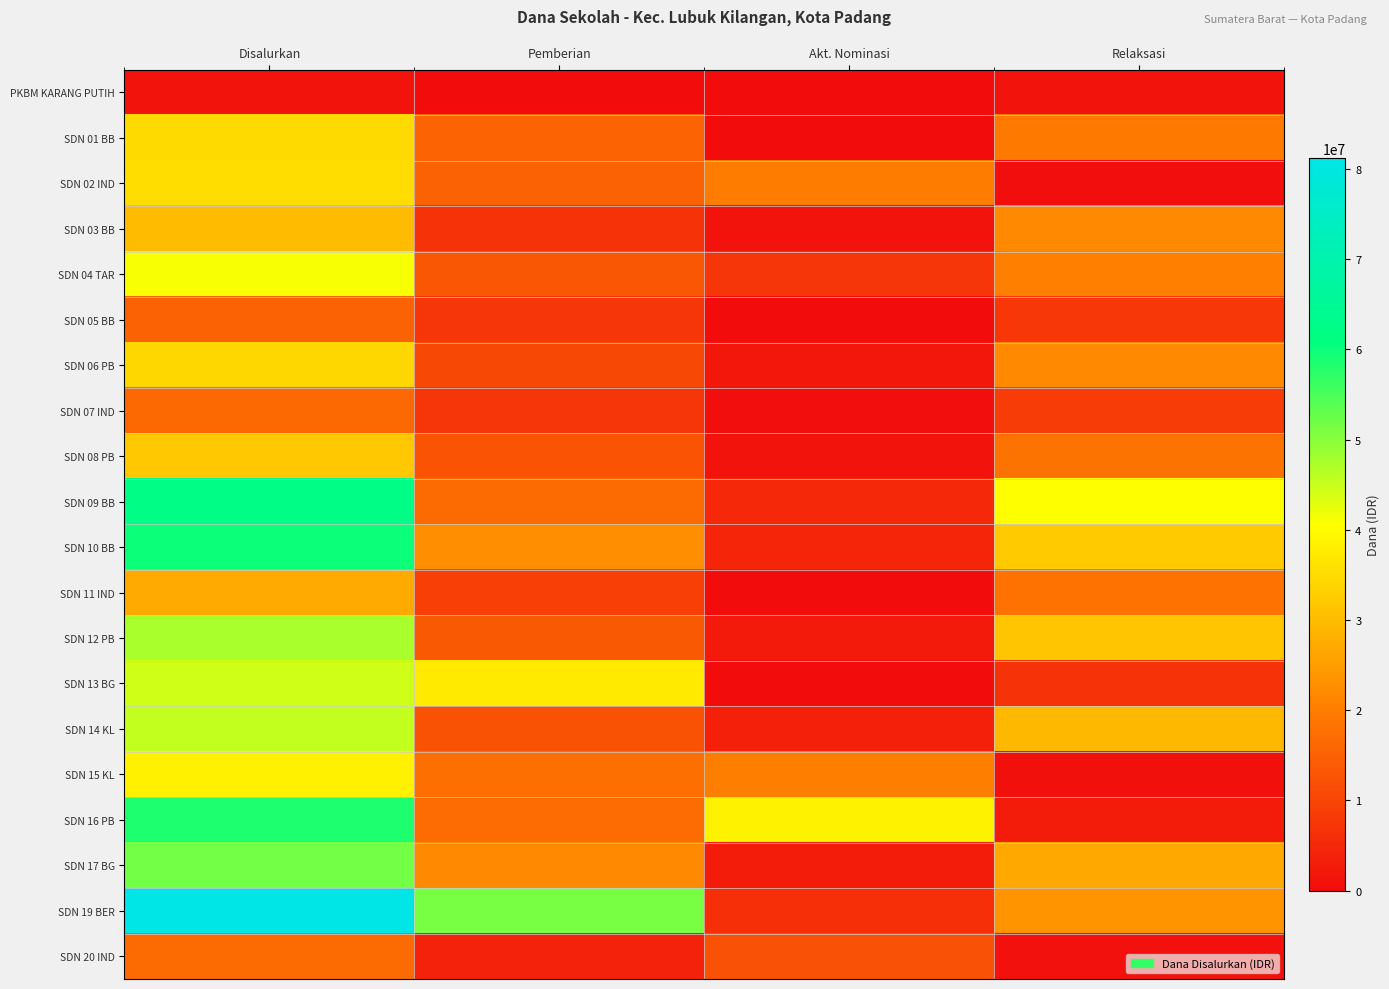

What is the total value across all series at Relaksasi?

333900000